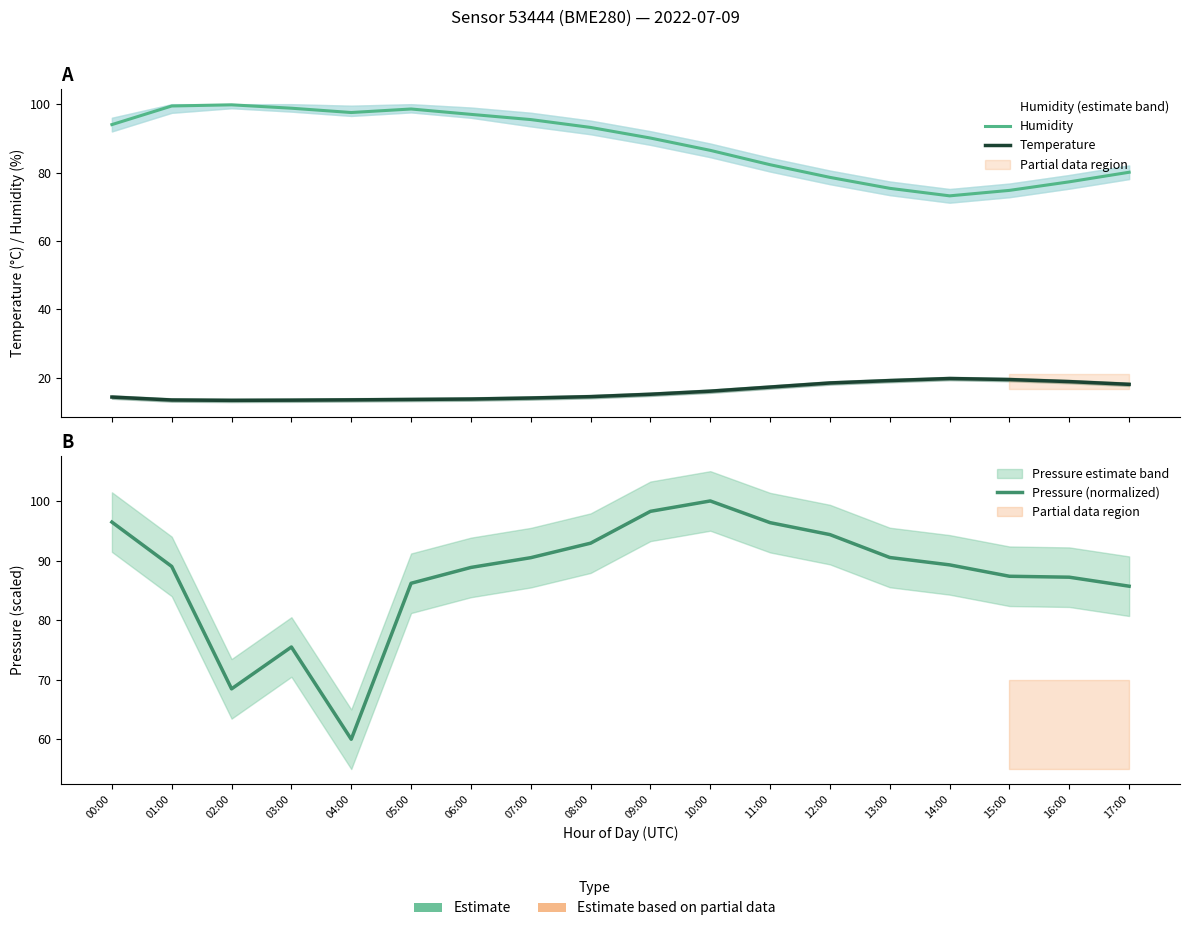

What is the difference between the second highest and second lowest values in the Pressure (normalized) series?

29.8